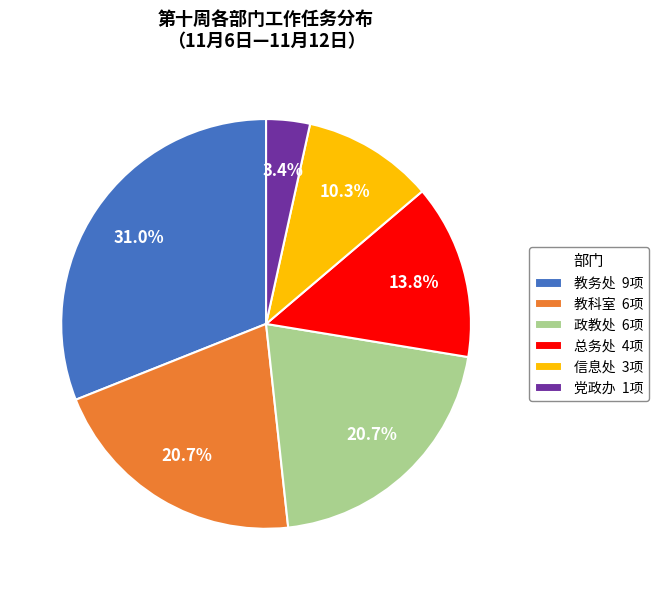

What percentage is NOT represented by 政教处 6项?

79.3%